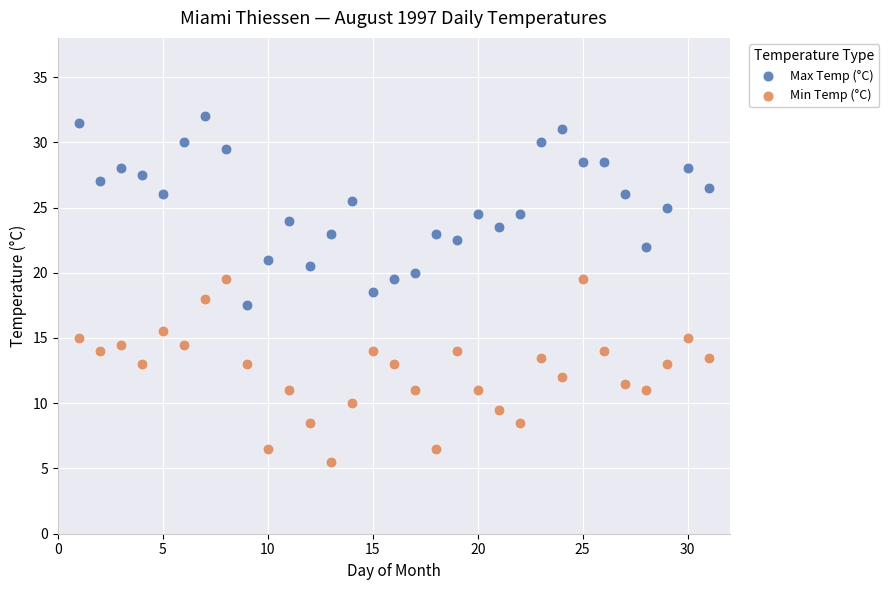

Which series reaches the minimum Y coordinate?

Min Temp (°C)